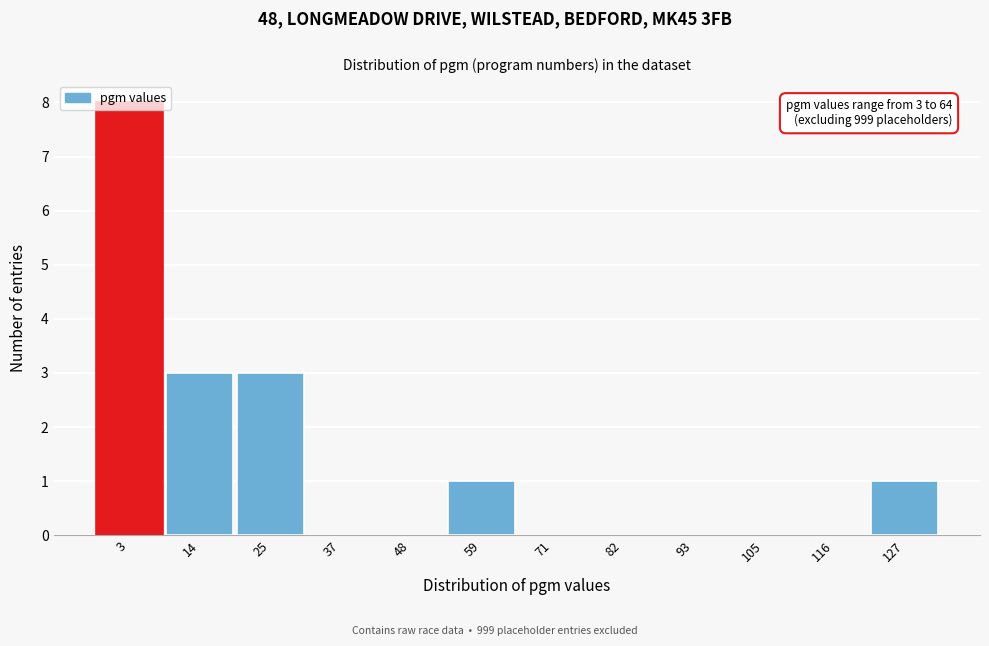

What is the maximum value shown in the chart?

8